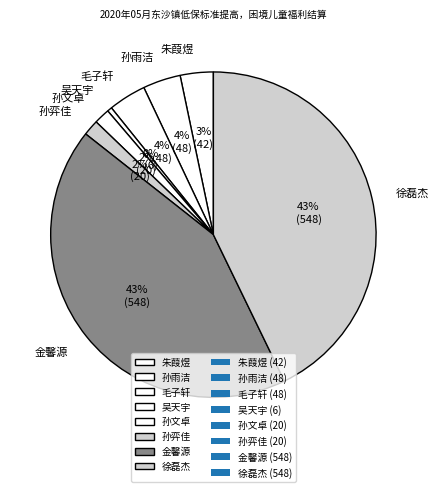

How many slices are in this pie chart?

8